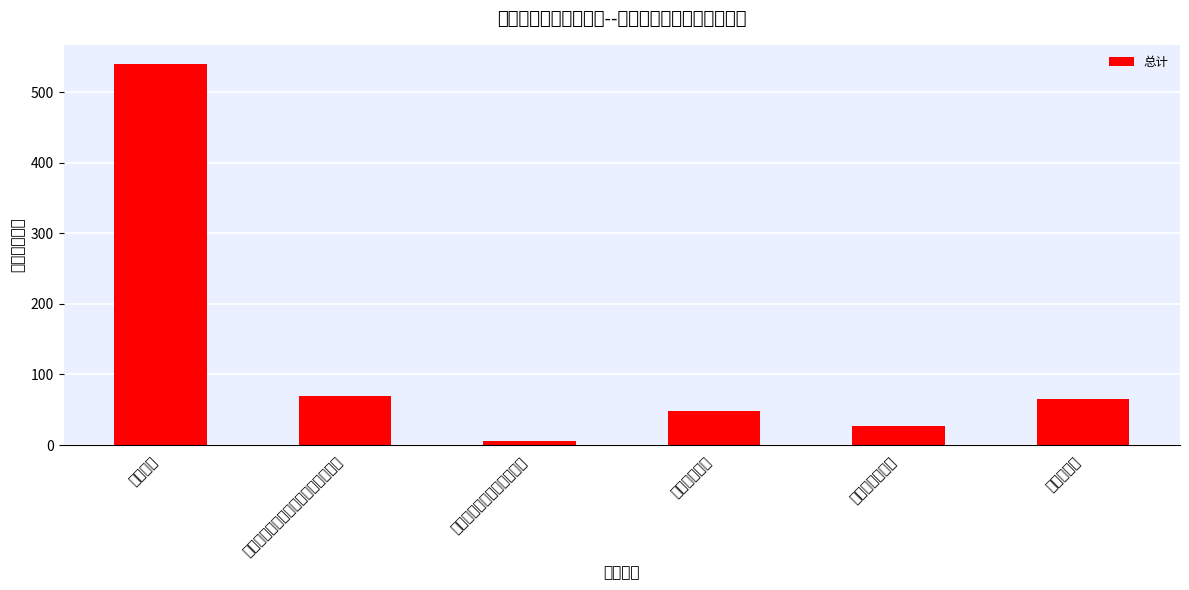

Does the chart contain stacked bars?

No